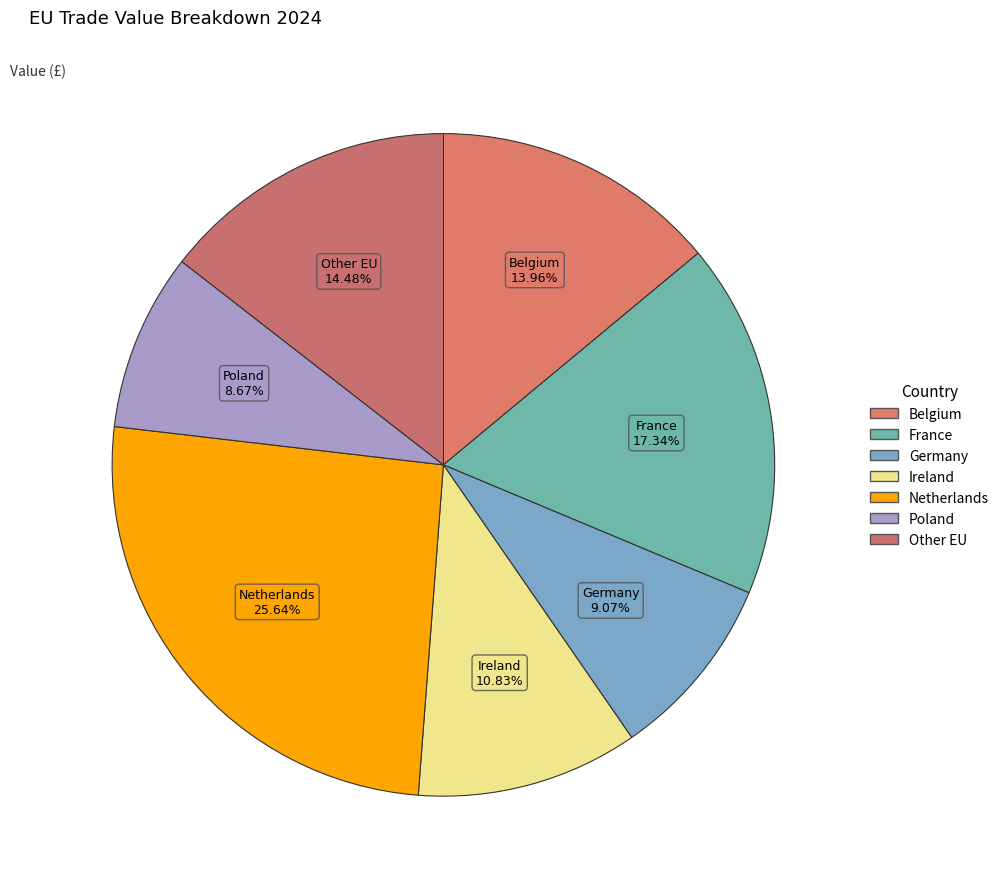

Combined, what portion of the pie is Other EU and Germany?

23.6%